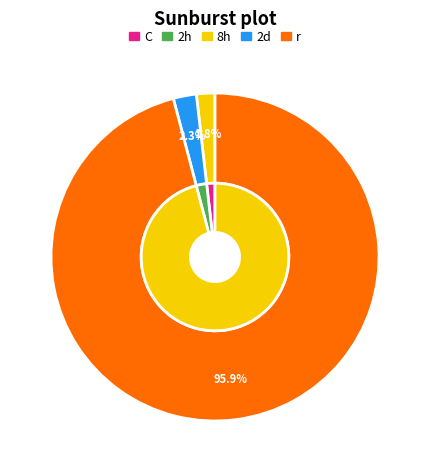

To the nearest percent, what is the average slice percentage?

33%